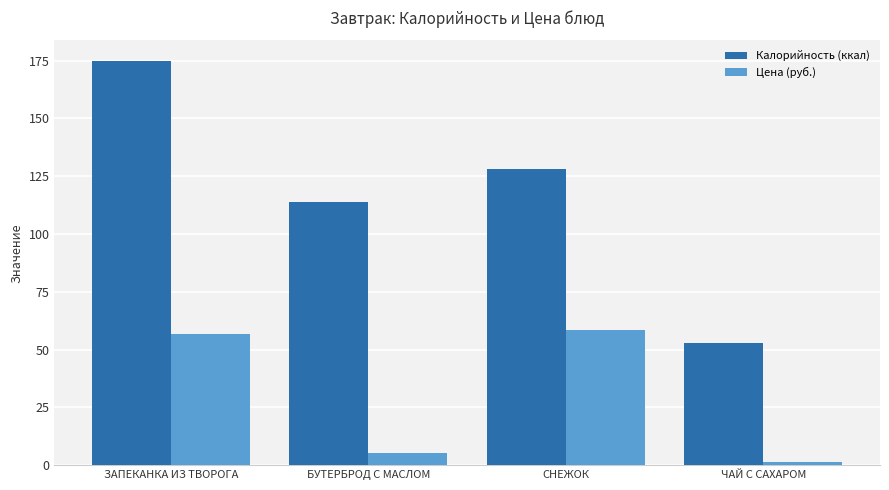

True or false: Калорийность (ккал) has a value of 193.5 at СНЕЖОК.

False